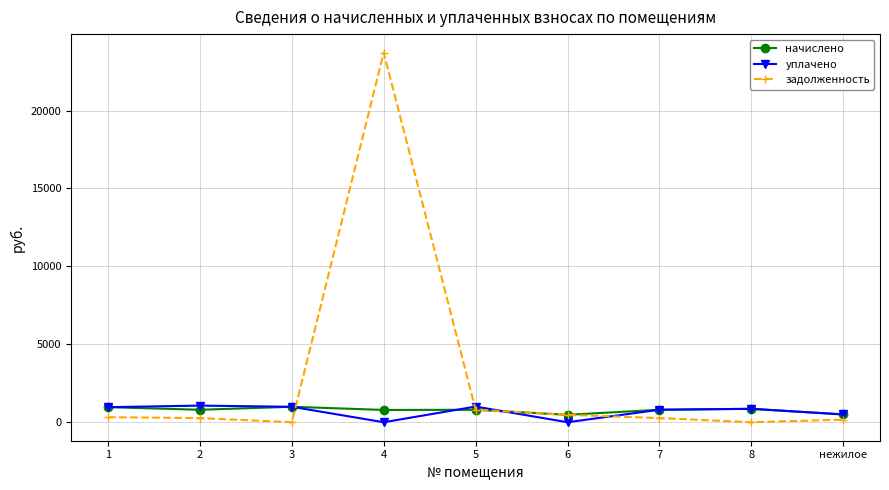

The value of уплачено at 5 is 1005.7. True or false?

True